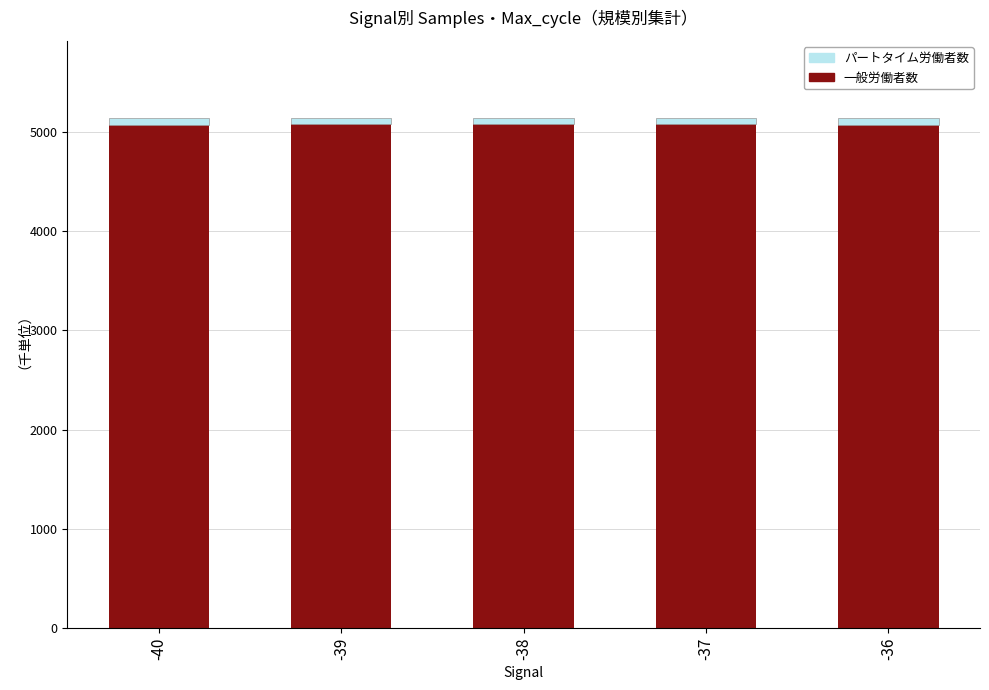

The value of 一般労働者数 at -36 is 5074.8. True or false?

True